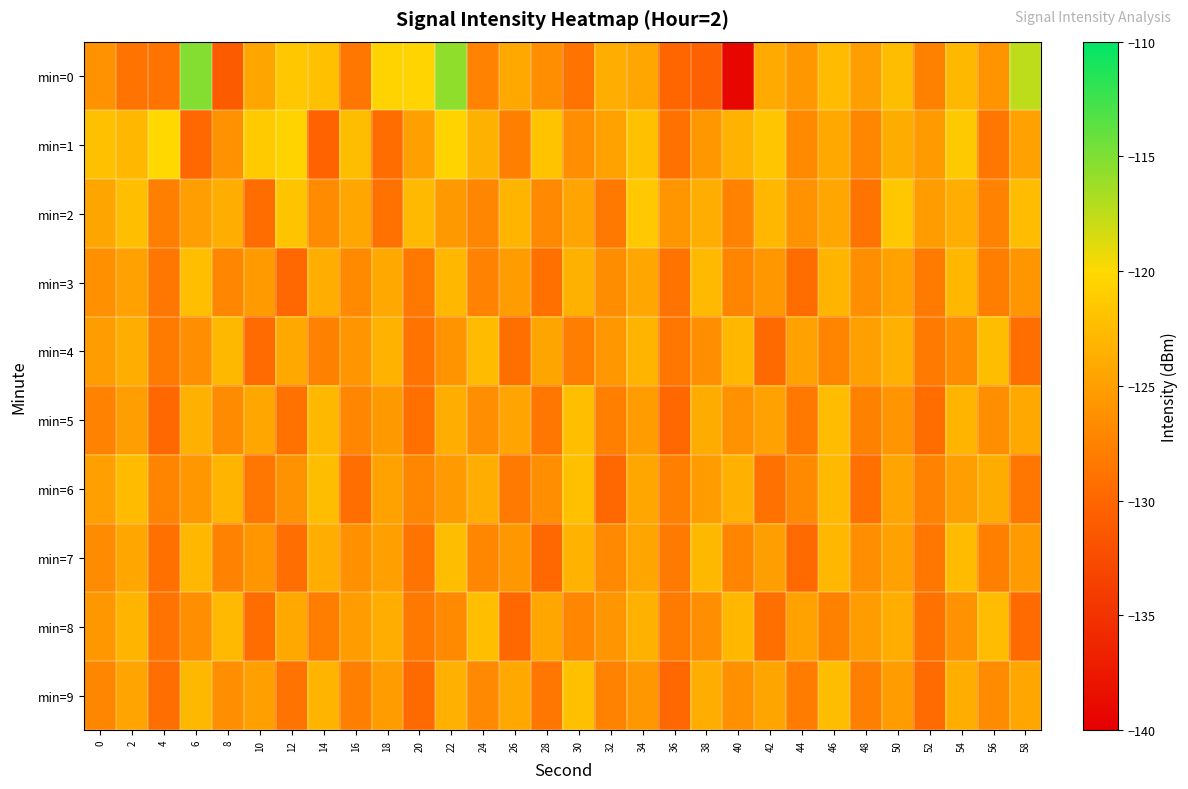

Reading right to left, transcribe all the data shown in this chart.

min=0: 58=-117.4	56=-126.0	54=-122.9	52=-127.6	50=-122.4	48=-125.1	46=-122.6	44=-125.6	42=-124.0	40=-139.2	38=-130.4	36=-130.0	34=-124.4	32=-123.8	30=-128.8	28=-126.3	26=-124.1	24=-127.5	22=-115.7	20=-120.4	18=-120.5	16=-128.5	14=-122.2	12=-121.6	10=-124.4	8=-131.1	6=-115.3	4=-128.7	2=-128.8	0=-126.1
min=1: 58=-124.8	56=-128.6	54=-121.3	52=-125.4	50=-123.9	48=-127.1	46=-124.2	44=-126.8	42=-121.7	40=-123.3	38=-125.6	36=-128.9	34=-122.1	32=-124.7	30=-126.3	28=-121.9	26=-127.8	24=-123.4	22=-120.5	20=-125.0	18=-129.4	16=-122.4	14=-130.3	12=-120.5	10=-121.2	8=-126.1	6=-129.9	4=-120.1	2=-123.0	0=-122.1
min=2: 58=-122.5	56=-127.4	54=-123.8	52=-125.3	50=-121.6	48=-128.7	46=-124.4	44=-126.1	42=-122.9	40=-127.5	38=-123.7	36=-125.8	34=-121.4	32=-128.3	30=-124.6	28=-126.9	26=-123.1	24=-127.2	22=-125.5	20=-122.7	18=-128.9	16=-124.3	14=-126.7	12=-121.8	10=-129.4	8=-123.6	6=-125.1	4=-127.8	2=-122.3	0=-124.5
min=3: 58=-125.8	56=-127.9	54=-123.0	52=-128.1	50=-124.7	48=-126.4	46=-123.2	44=-129.4	42=-125.6	40=-127.3	38=-122.7	36=-128.8	34=-124.3	32=-126.6	30=-123.4	28=-129.1	26=-125.2	24=-127.5	22=-122.9	20=-128.3	18=-124.1	16=-126.8	14=-123.6	12=-129.7	10=-125.4	8=-127.1	6=-122.3	4=-128.5	2=-124.8	0=-126.2
min=4: 58=-129.3	56=-122.4	54=-126.7	52=-128.2	50=-123.5	48=-125.0	46=-127.3	44=-124.8	42=-129.6	40=-122.9	38=-126.3	36=-128.4	34=-123.1	32=-125.6	30=-127.9	28=-124.5	26=-129.2	24=-122.6	22=-126.0	20=-128.7	18=-123.3	16=-125.9	14=-127.6	12=-124.2	10=-129.5	8=-122.8	6=-126.4	4=-128.1	2=-123.7	0=-125.3
min=5: 58=-124.2	56=-126.5	54=-123.1	52=-129.4	50=-125.9	48=-127.6	46=-122.5	44=-128.3	42=-124.8	40=-126.1	38=-123.9	36=-129.7	34=-125.3	32=-127.8	30=-122.2	28=-128.5	26=-124.6	24=-126.3	22=-123.7	20=-129.1	18=-125.5	16=-127.2	14=-122.8	12=-128.9	10=-124.4	8=-126.7	6=-123.5	4=-129.8	2=-125.1	0=-127.4
min=6: 58=-128.4	56=-123.9	54=-125.1	52=-127.5	50=-124.6	48=-129.0	46=-122.7	44=-126.8	42=-128.9	40=-123.5	38=-125.2	36=-127.8	34=-124.3	32=-129.7	30=-122.1	28=-126.5	26=-128.2	24=-123.8	22=-125.4	20=-127.1	18=-124.7	16=-129.3	14=-122.4	12=-126.1	10=-128.6	8=-123.2	6=-125.7	4=-127.3	2=-122.6	0=-124.9
min=7: 58=-125.4	56=-127.7	54=-122.6	52=-128.5	50=-124.8	48=-126.4	46=-123.0	44=-129.6	42=-125.1	40=-127.3	38=-122.8	36=-128.2	34=-124.5	32=-126.9	30=-123.3	28=-129.8	26=-125.6	24=-127.1	22=-122.4	20=-128.7	18=-124.9	16=-126.2	14=-123.6	12=-129.3	10=-125.8	8=-127.5	6=-122.9	4=-129.1	2=-124.3	0=-126.7
min=8: 58=-129.5	56=-122.5	54=-126.1	52=-128.9	50=-123.7	48=-125.3	46=-127.6	44=-124.7	42=-129.2	40=-122.9	38=-126.5	36=-128.1	34=-123.4	32=-125.9	30=-127.2	28=-124.4	26=-129.7	24=-122.3	22=-126.8	20=-128.3	18=-123.6	16=-125.2	14=-127.9	12=-124.1	10=-129.4	8=-122.7	6=-126.3	4=-128.8	2=-123.2	0=-125.6
min=9: 58=-124.3	56=-126.7	54=-123.6	52=-129.5	50=-125.2	48=-127.7	46=-122.4	44=-128.0	42=-124.5	40=-126.2	38=-123.8	36=-129.9	34=-125.7	32=-127.4	30=-122.1	28=-128.4	26=-124.2	24=-126.9	22=-123.5	20=-129.6	18=-125.3	16=-127.8	14=-123.2	12=-128.7	10=-125.0	8=-126.5	6=-122.8	4=-129.3	2=-124.6	0=-127.1